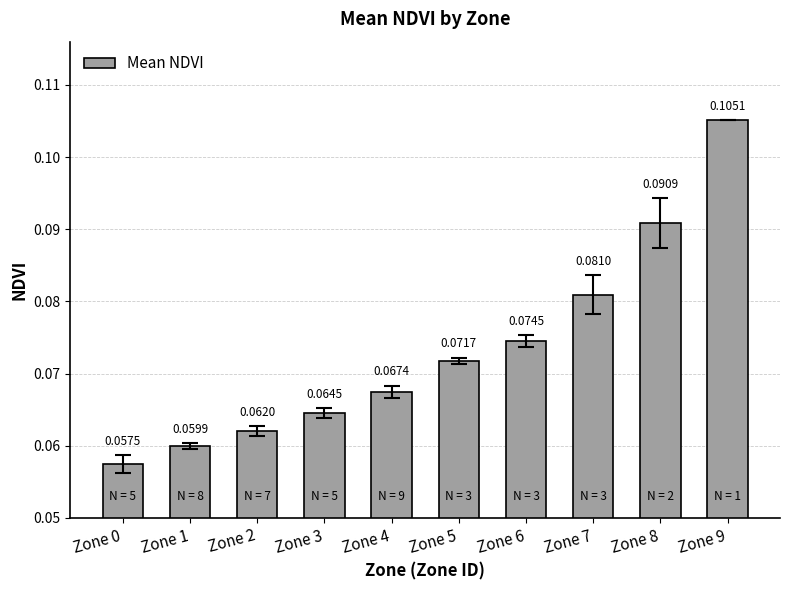

At which label is the value closest to 0?

Zone 0